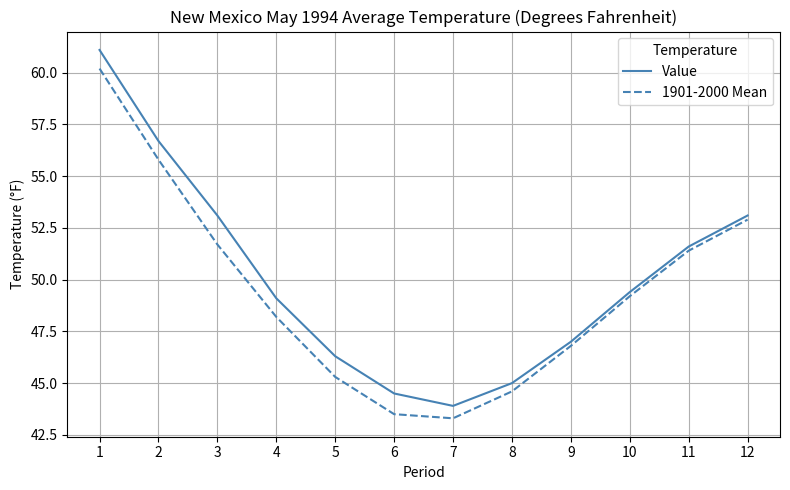

List the labels in order of 1901-2000 Mean value, largest first.

1, 2, 12, 3, 11, 10, 4, 9, 5, 8, 6, 7